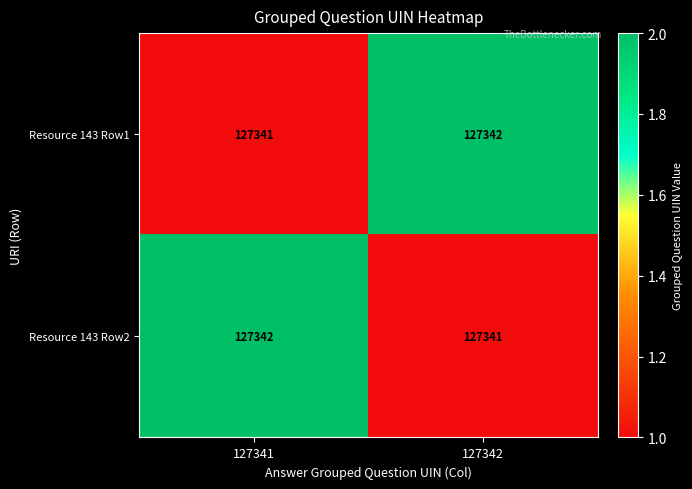

At how many categories does at least one series exceed 127341?

2